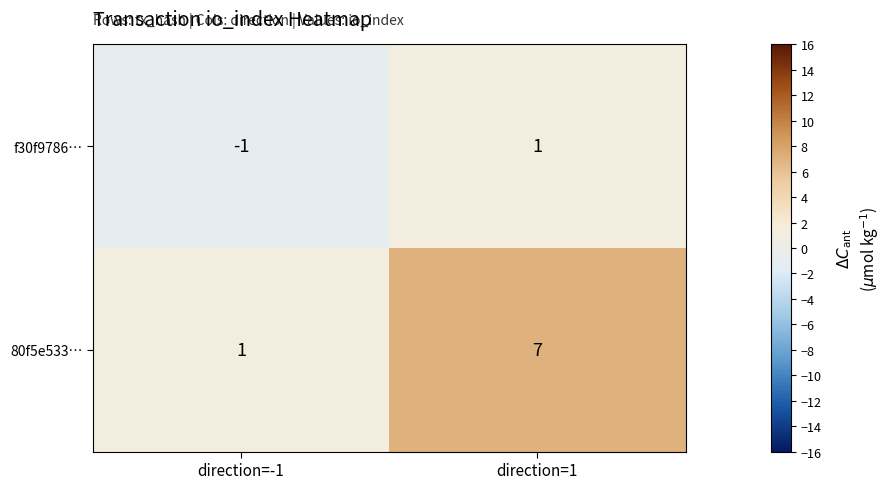

Reading left to right, transcribe all the data shown in this chart.

f30f9786…: direction=-1=-1	direction=1=1
80f5e533…: direction=-1=1	direction=1=7